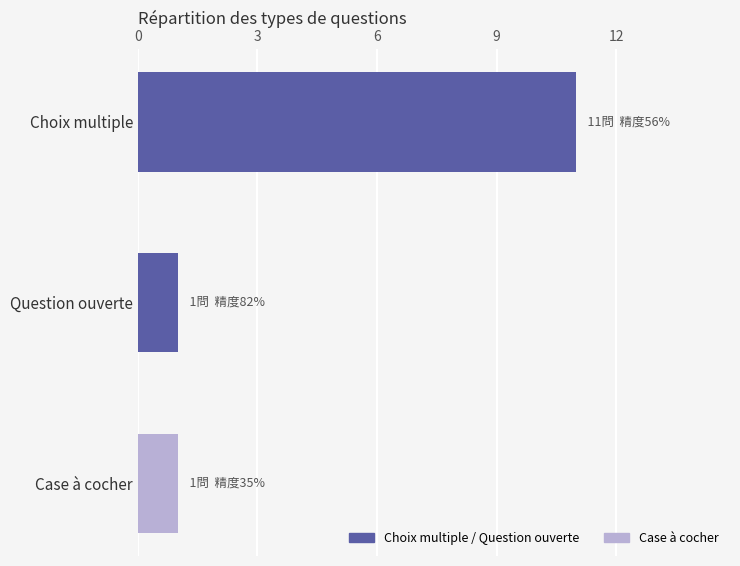

The value at 3 is 0. True or false?

False